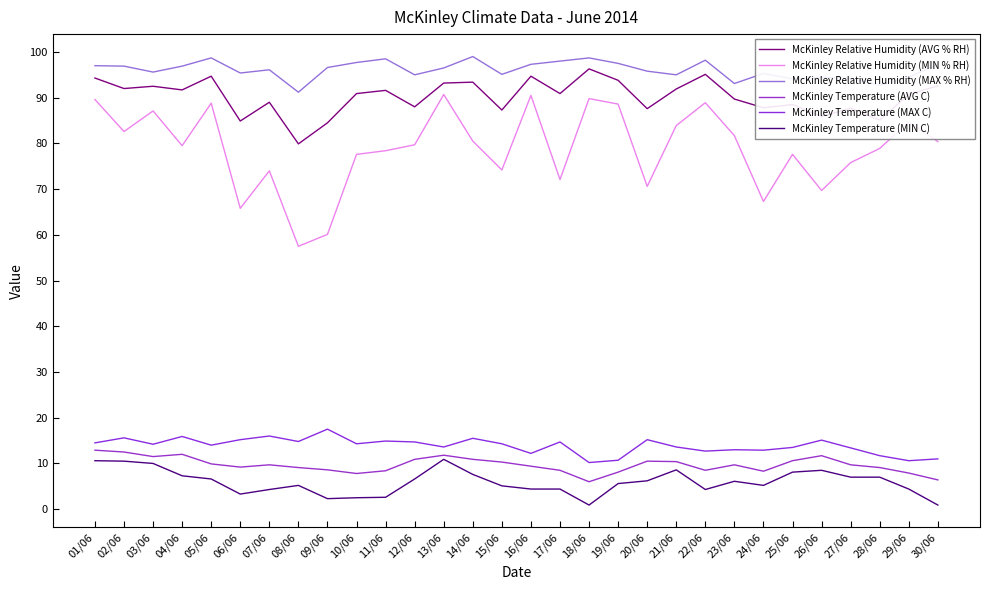

What are all the series names shown in the legend?

McKinley Relative Humidity (AVG % RH), McKinley Relative Humidity (MIN % RH), McKinley Relative Humidity (MAX % RH), McKinley Temperature (AVG C), McKinley Temperature (MAX C), McKinley Temperature (MIN C)